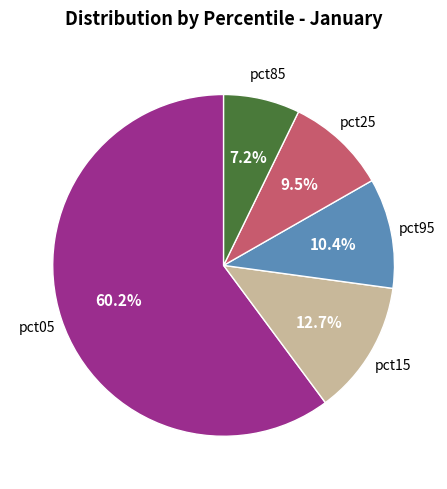

Is there a majority slice in this chart?

Yes